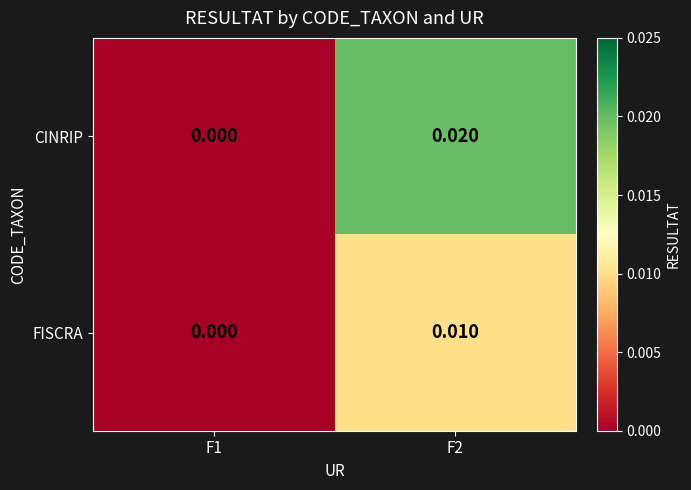

Is the value of CINRIP at F2 greater than the value of FISCRA at F2?

Yes